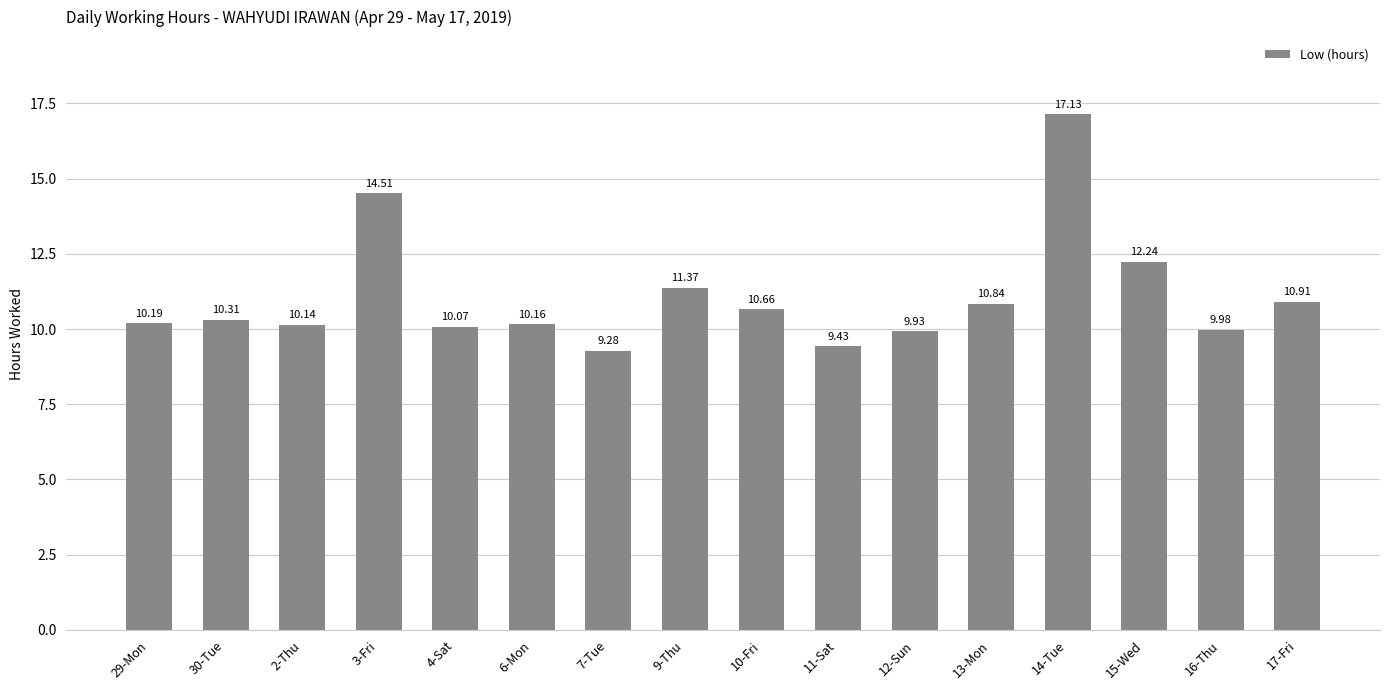

What is the sum of all values?

177.2